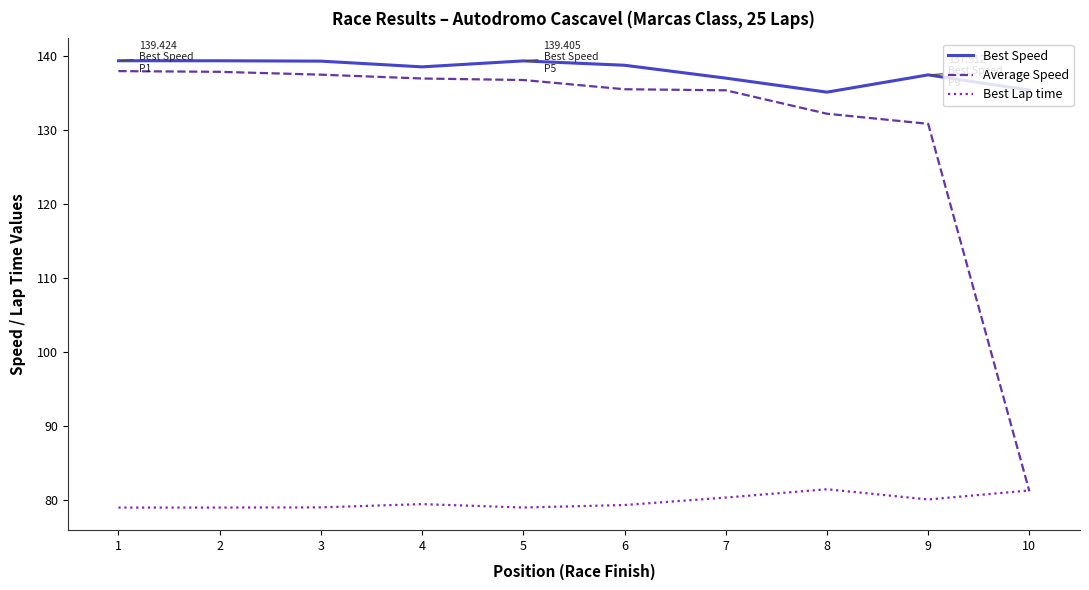

What is the difference between the highest and lowest values at 8?

53.7